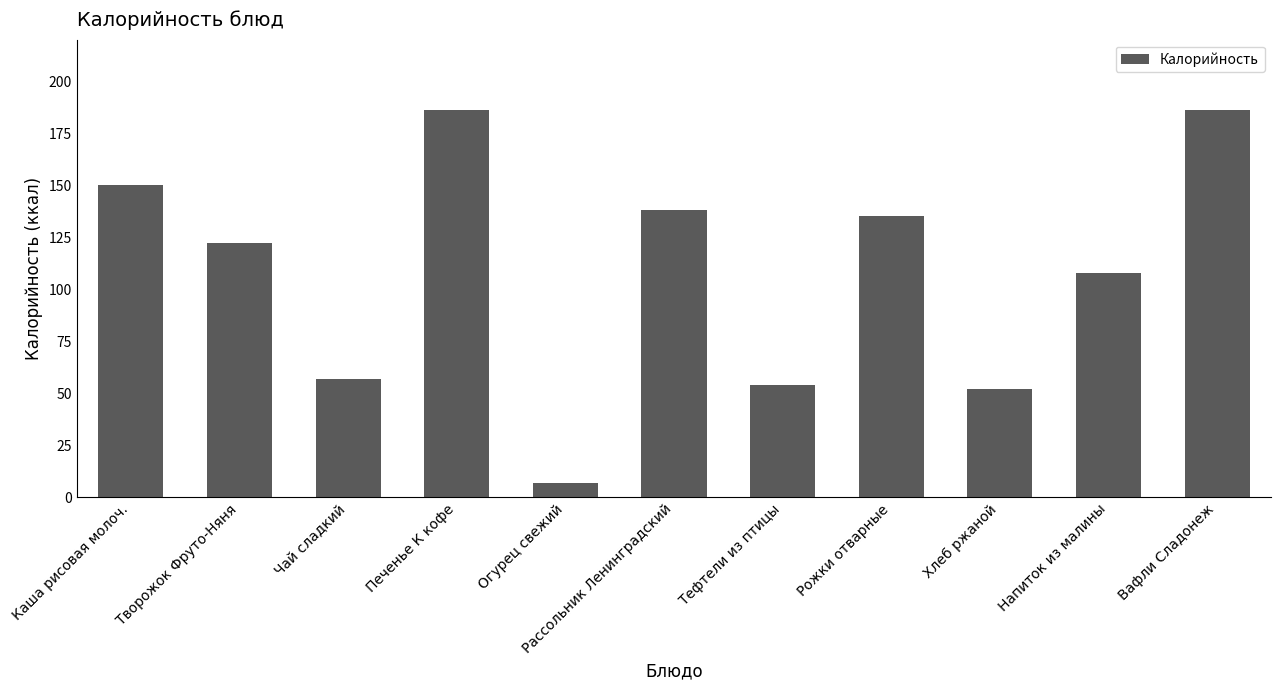

What is the approximate value at Каша рисовая молоч., to the nearest 10?

150